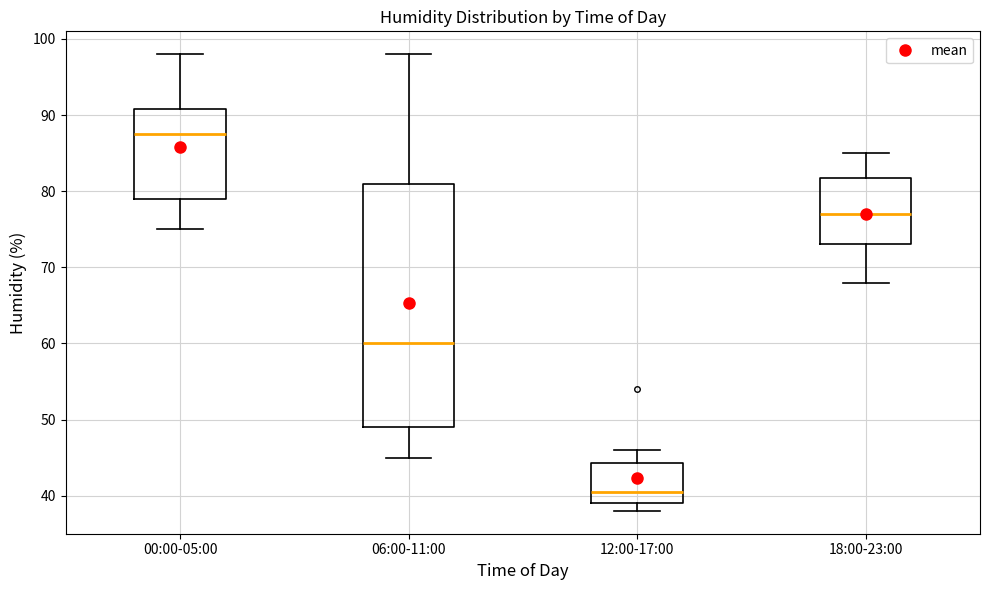

Reading left to right, read every box against the y-axis: the position of its median line, the range the box covers, and the ends of its whiskers. The values are not printed on the chart, so give them approximately, as read against the axis.

00:00-05:00: median 88, box 79 to 91, whiskers 75 to 98
06:00-11:00: median 60, box 49 to 81, whiskers 45 to 98
12:00-17:00: median 41, box 39 to 44, whiskers 38 to 46
18:00-23:00: median 77, box 73 to 82, whiskers 68 to 85